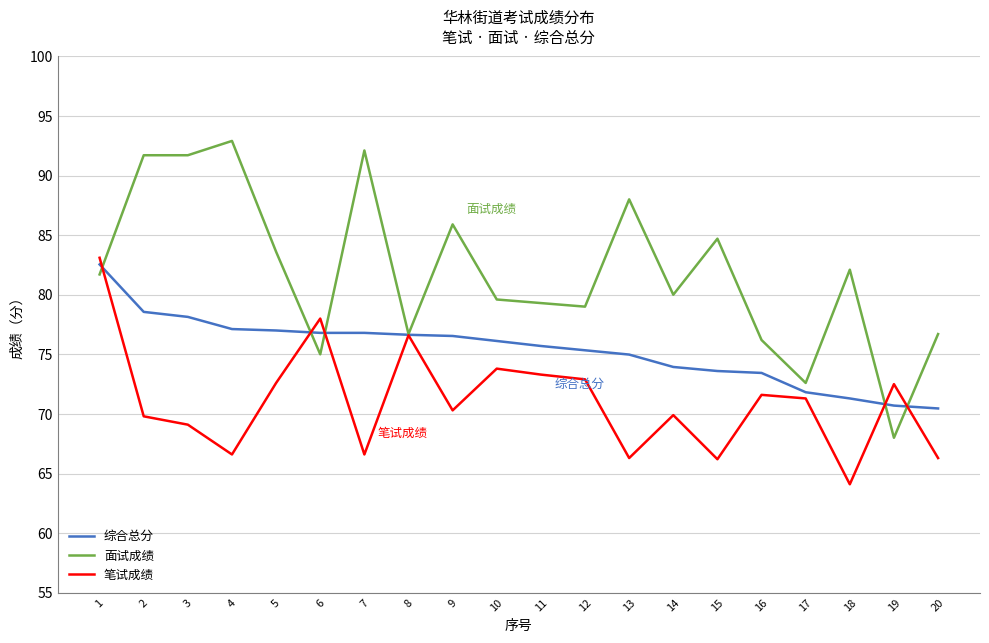

What is the difference between the maximum and second lowest values in the 面试成绩 series?

20.3